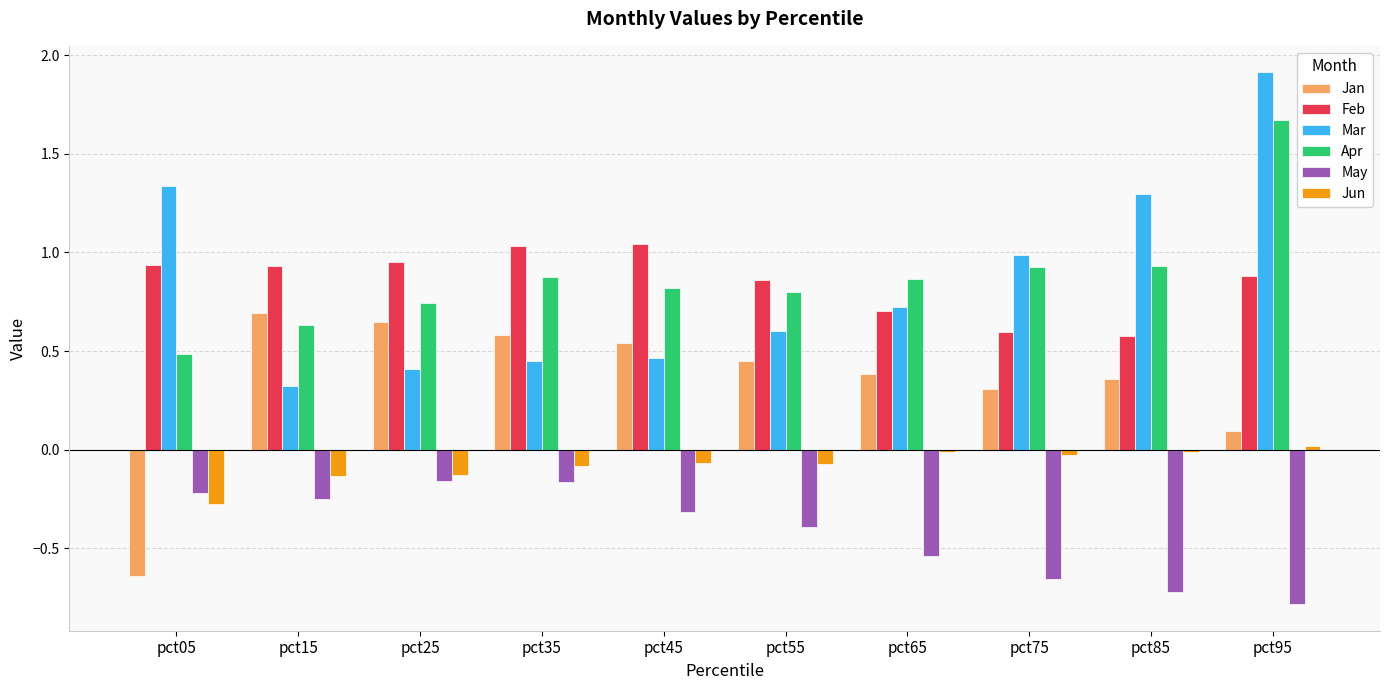

The value of Feb at pct95 is 1.6. True or false?

False